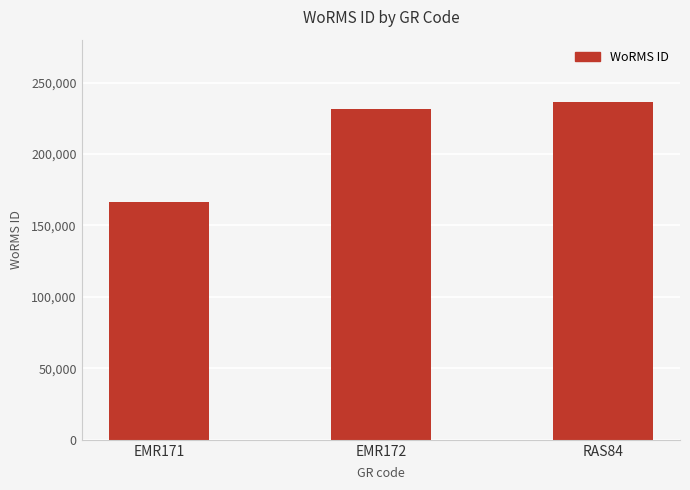

What is the change in value from EMR171 to RAS84?

+69835